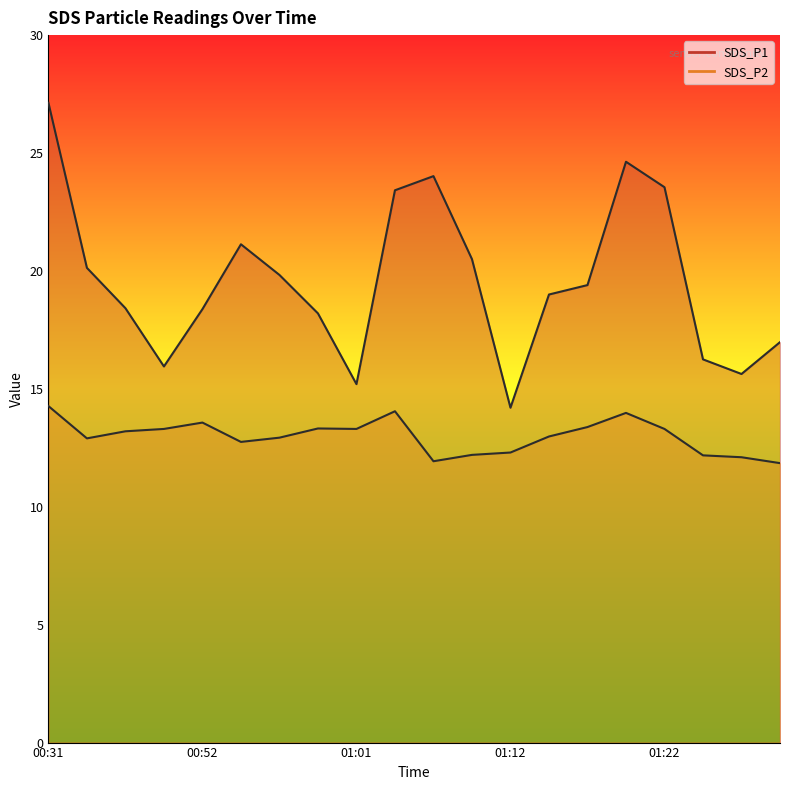

What is the sum of all SDS_P1 values?

391.9